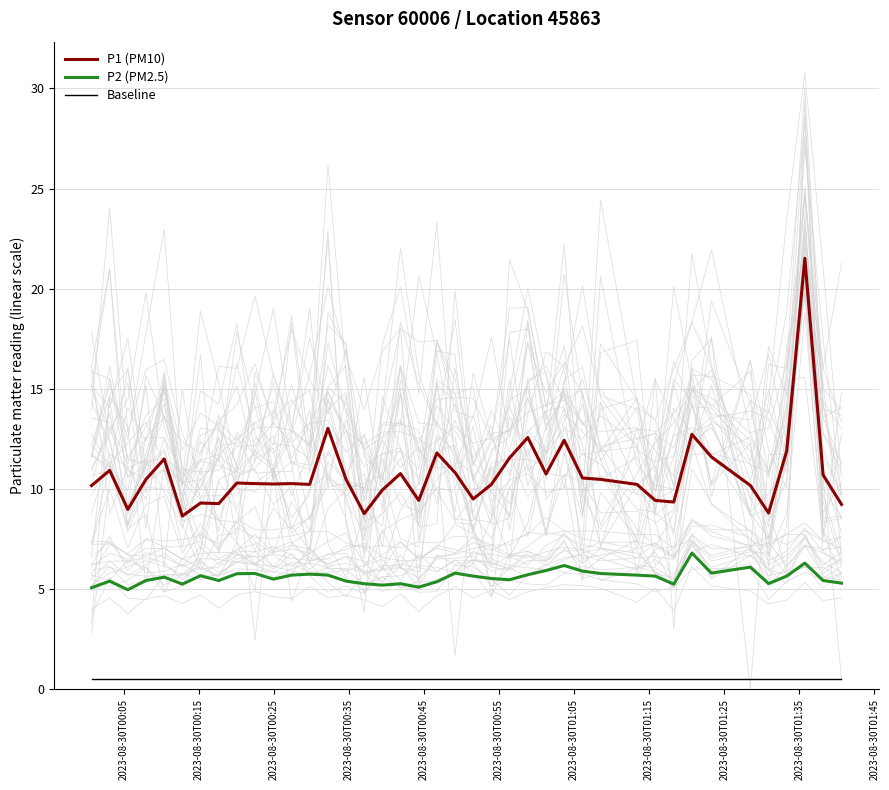

How many lines are shown in the chart?

3